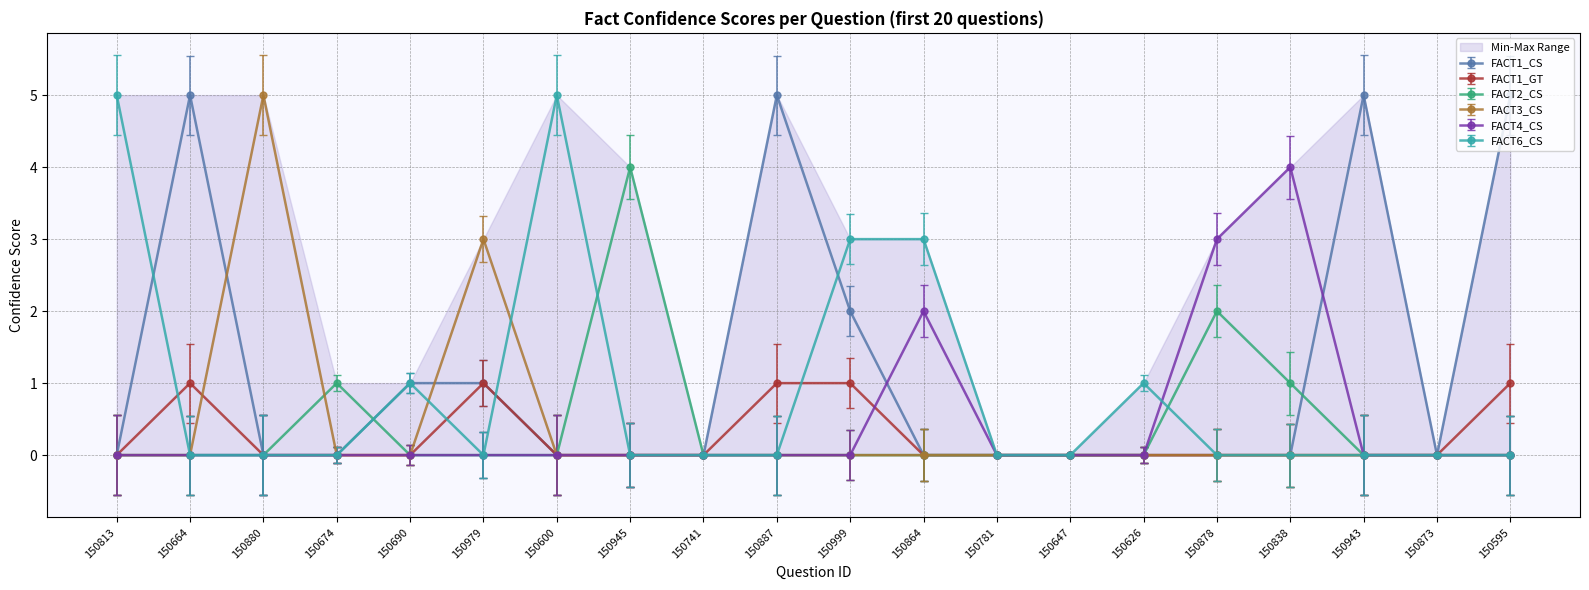

Reading left to right, extract all data points from this chart.

FACT1_CS: 150813=0	150664=5	150880=0	150674=0	150690=1	150979=1	150600=0	150945=0	150741=0	150887=5	150999=2	150864=0	150781=0	150647=0	150626=0	150878=0	150838=0	150943=5	150873=0	150595=5
FACT1_GT: 150813=0	150664=1	150880=0	150674=0	150690=0	150979=1	150600=0	150945=0	150741=0	150887=1	150999=1	150864=0	150781=0	150647=0	150626=0	150878=0	150838=0	150943=0	150873=0	150595=1
FACT2_CS: 150813=0	150664=0	150880=0	150674=1	150690=0	150979=0	150600=0	150945=4	150741=0	150887=0	150999=0	150864=0	150781=0	150647=0	150626=0	150878=2	150838=1	150943=0	150873=0	150595=0
FACT3_CS: 150813=0	150664=0	150880=5	150674=0	150690=0	150979=3	150600=0	150945=0	150741=0	150887=0	150999=0	150864=0	150781=0	150647=0	150626=0	150878=0	150838=0	150943=0	150873=0	150595=0
FACT4_CS: 150813=0	150664=0	150880=0	150674=0	150690=0	150979=0	150600=0	150945=0	150741=0	150887=0	150999=0	150864=2	150781=0	150647=0	150626=0	150878=3	150838=4	150943=0	150873=0	150595=0
FACT6_CS: 150813=5	150664=0	150880=0	150674=0	150690=1	150979=0	150600=5	150945=0	150741=0	150887=0	150999=3	150864=3	150781=0	150647=0	150626=1	150878=0	150838=0	150943=0	150873=0	150595=0